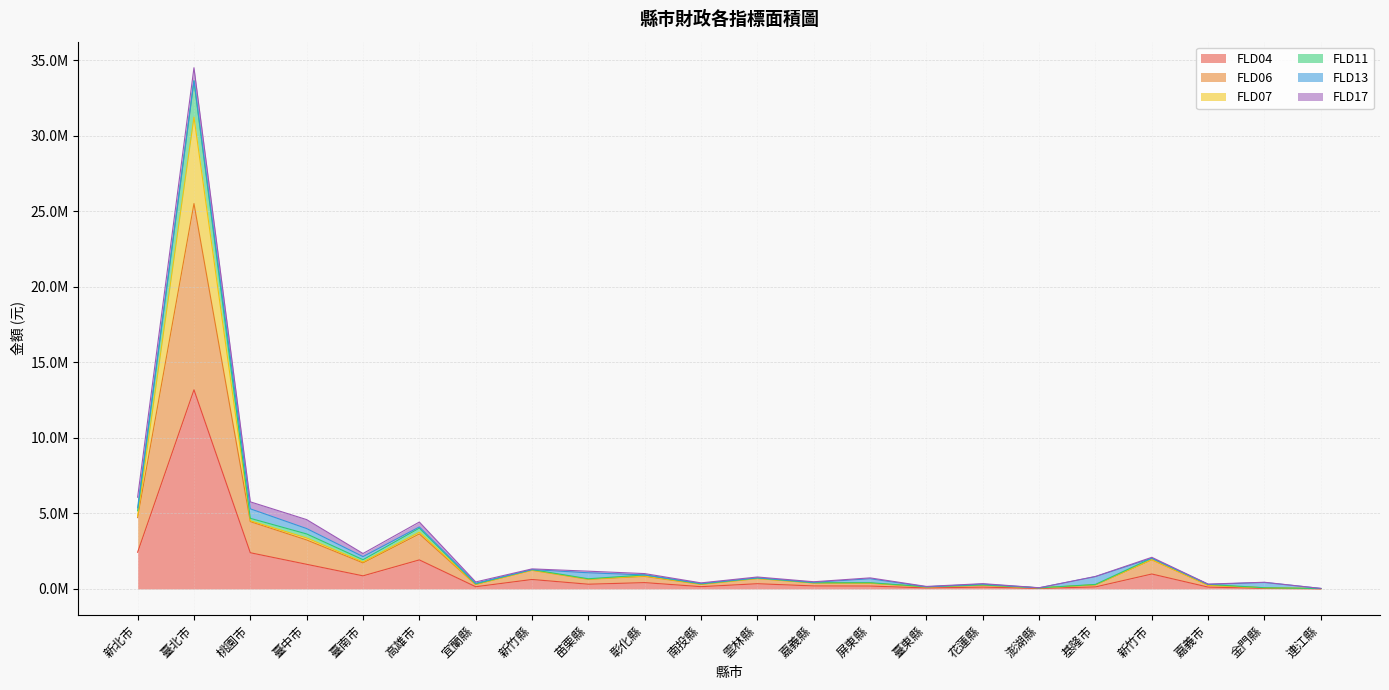

What are all the series names shown in the legend?

FLD04, FLD06, FLD07, FLD11, FLD13, FLD17